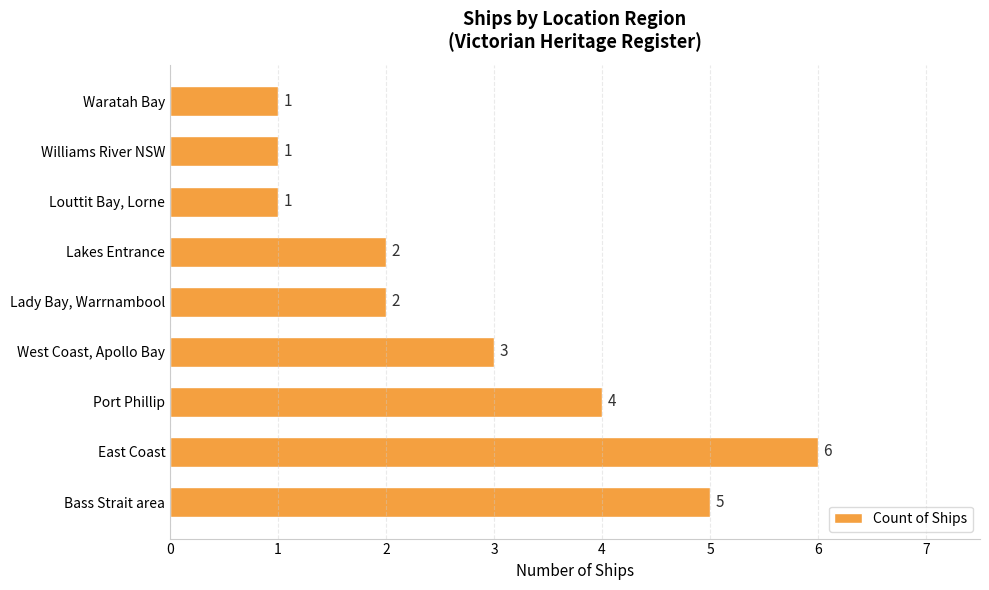

True or false: the data shows 1 at Louttit Bay, Lorne.

True